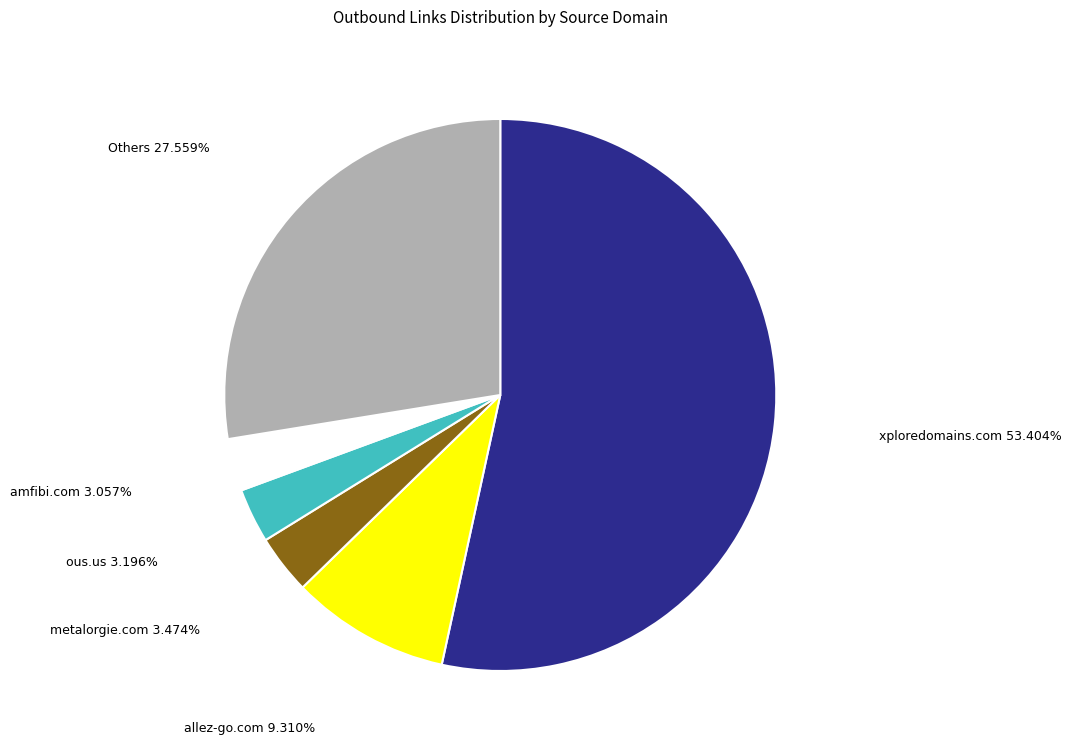

Do amfibi.com and metalorgie.com together represent more than half of the pie?

No